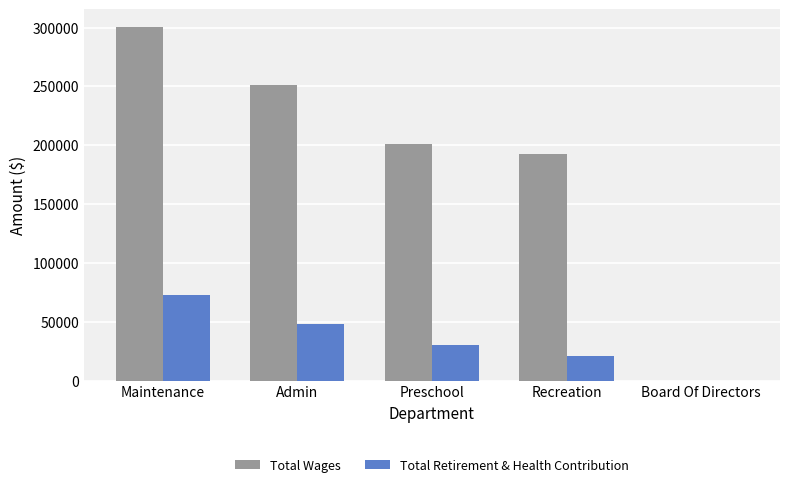

How many values in Total Wages are above zero?

4